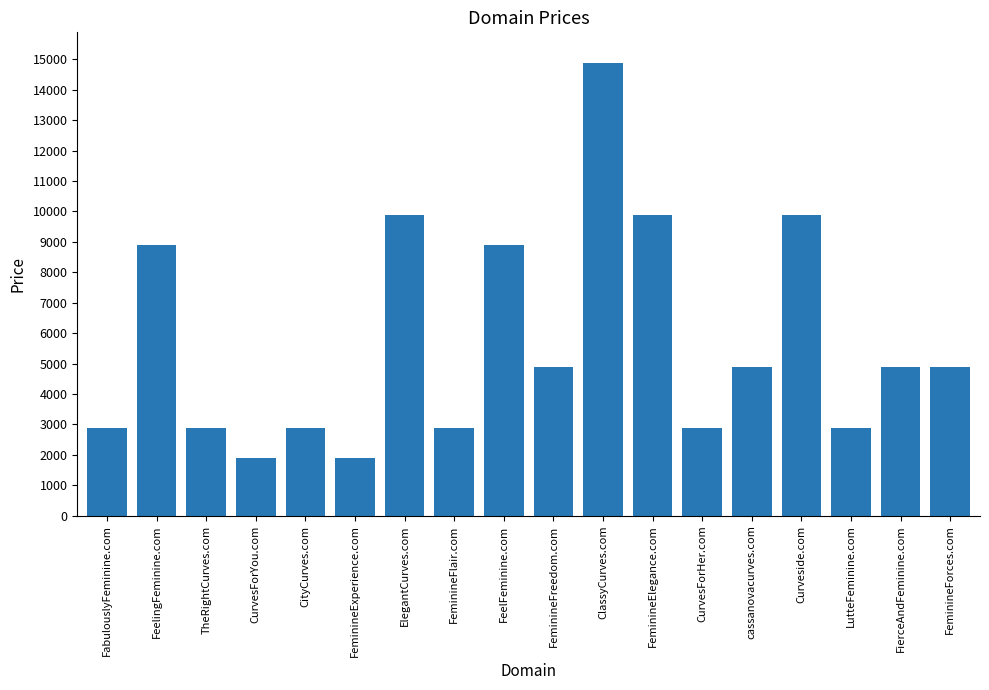

What is the approximate value at FeminineFreedom.com?

4888